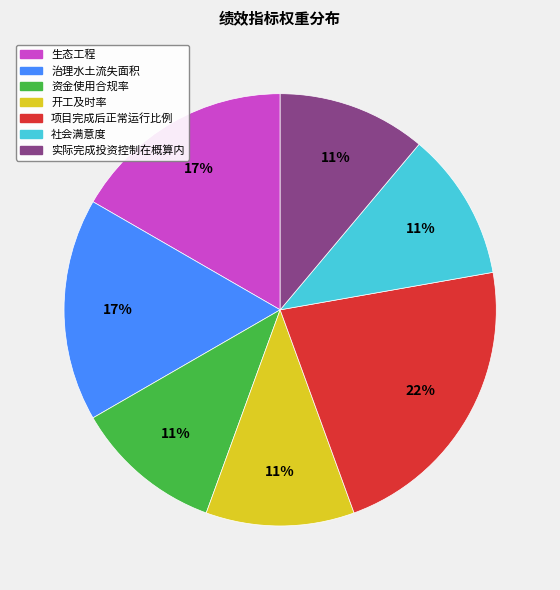

Do 社会满意度 and 生态工程 together represent more than half of the pie?

No